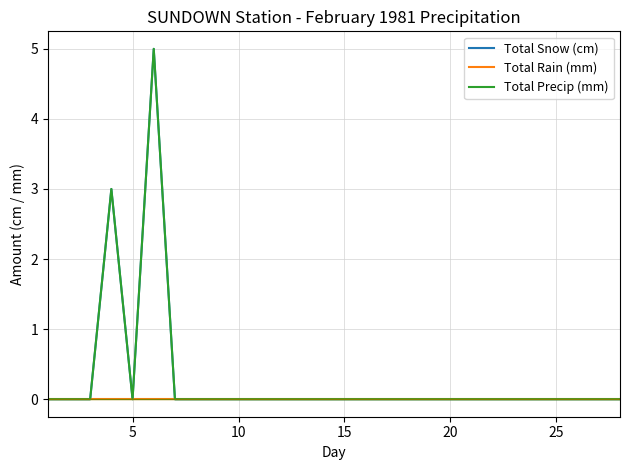

Which series has the largest total across all categories?

Total Snow (cm)